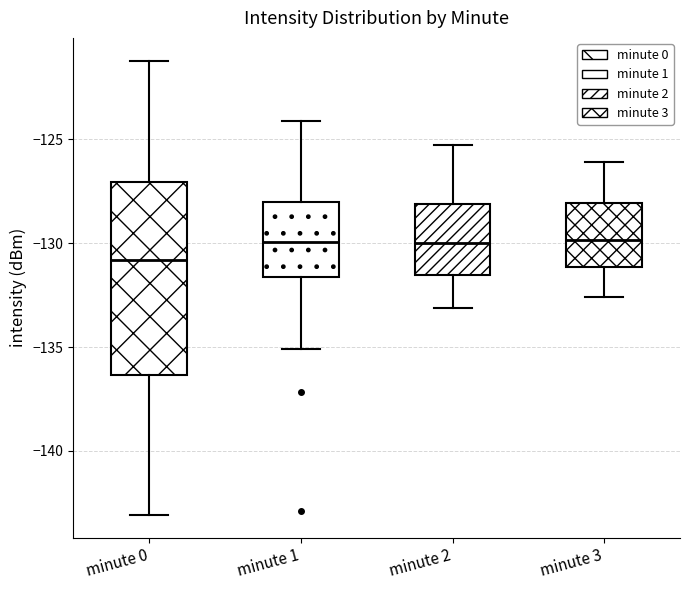

Where is the lower edge of the box for minute 0 on the y-axis? The values are not printed on the chart, so give them approximately, as read against the axis.

-136.5